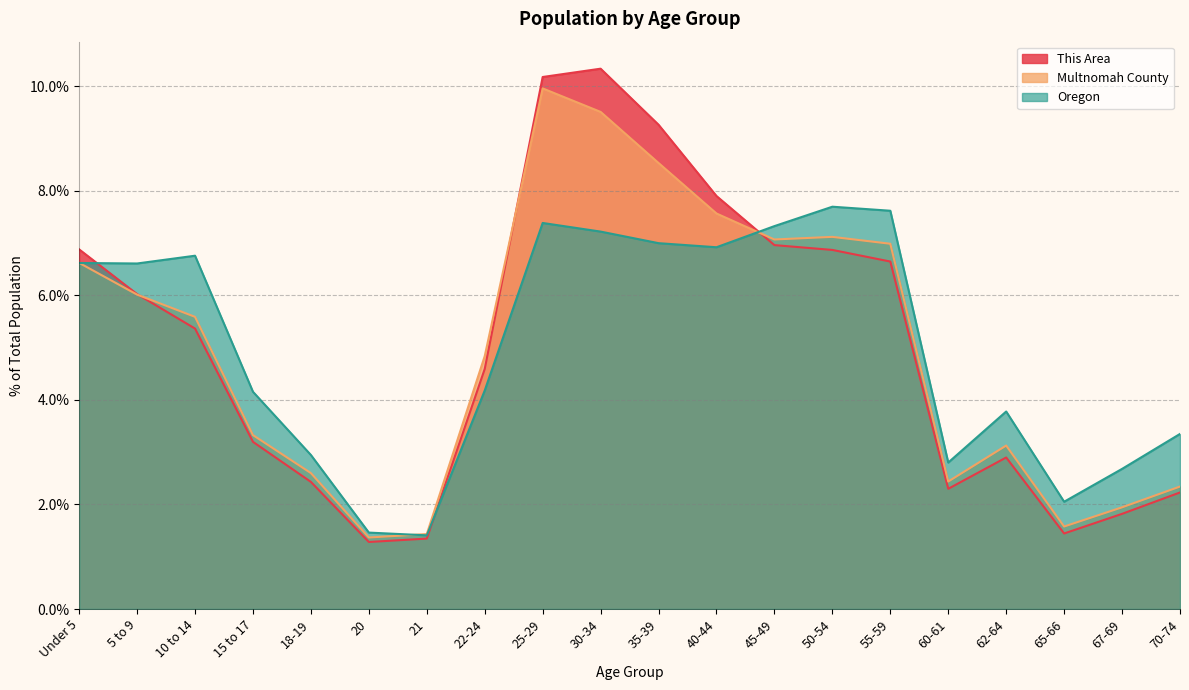

What is the minimum value shown in the chart?

1.3